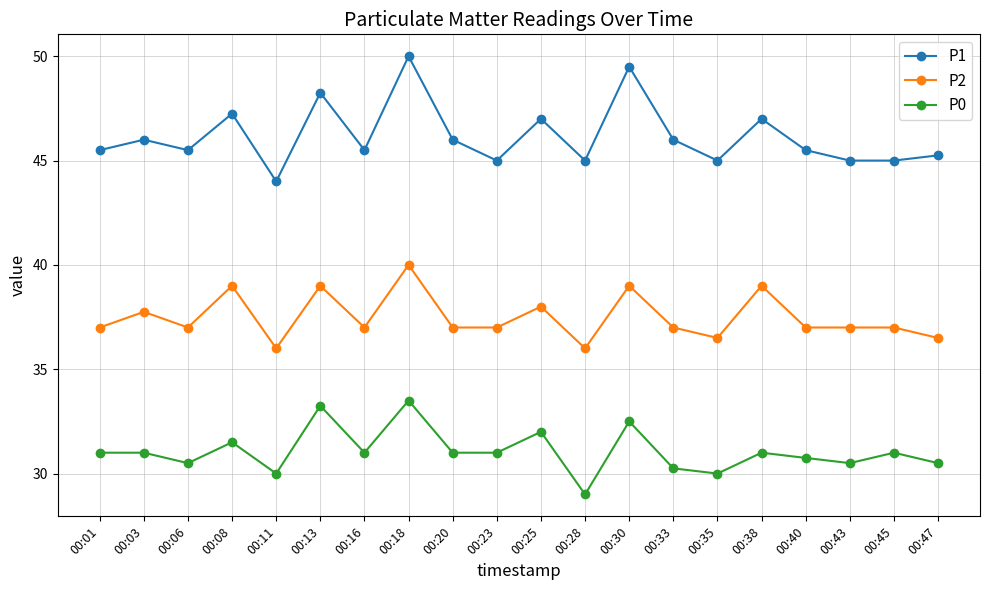

Is the value of P1 at 00:33 greater than the value of P0 at 00:16?

Yes